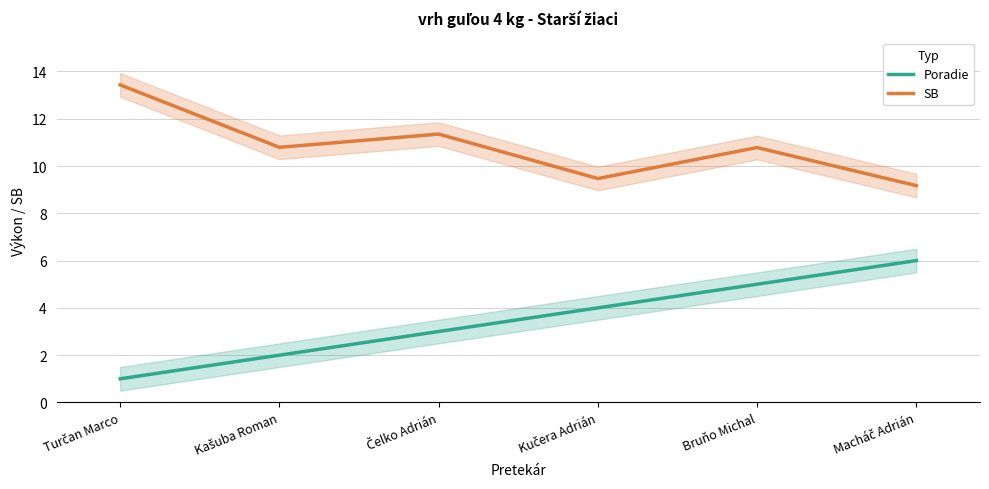

What is the difference between the maximum and minimum values in the Poradie series?

5.0